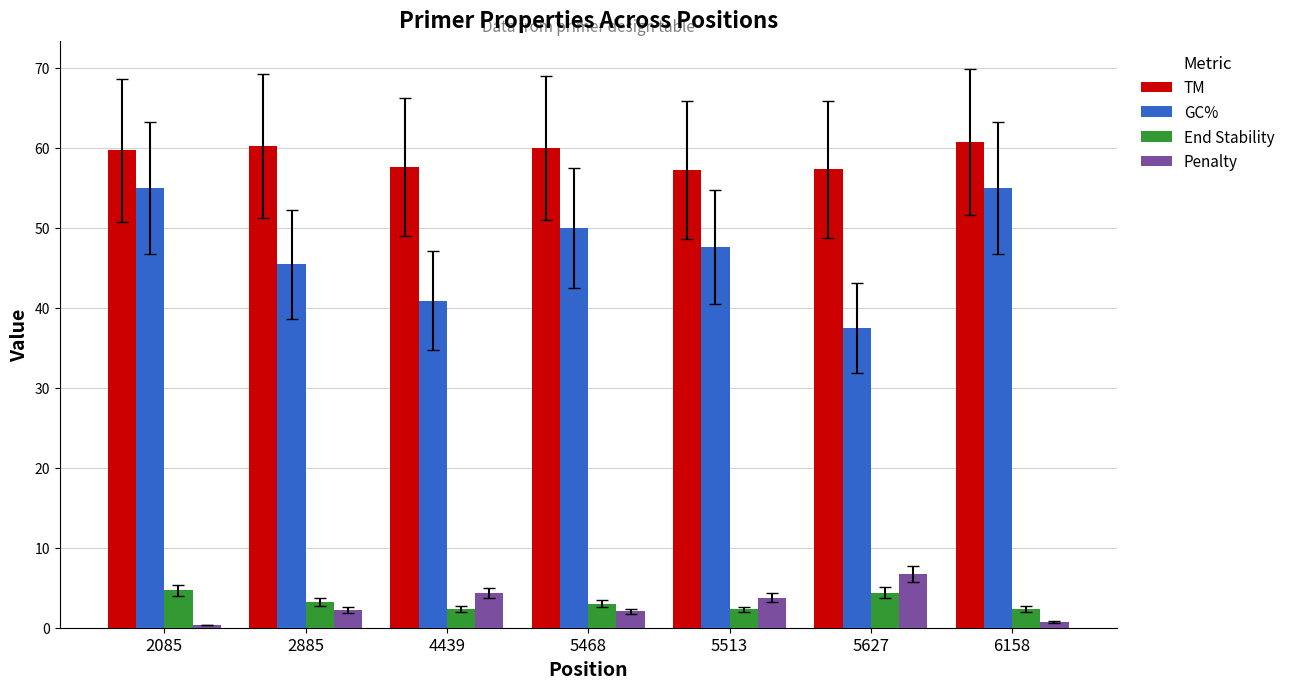

What is the total value across all series at 5627?

105.9